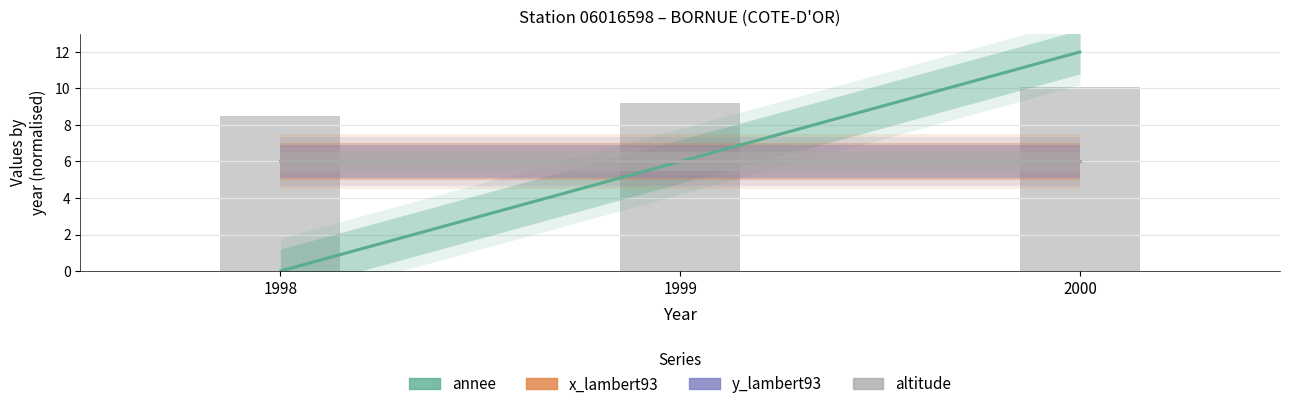

Count the number of categories in the chart.

3